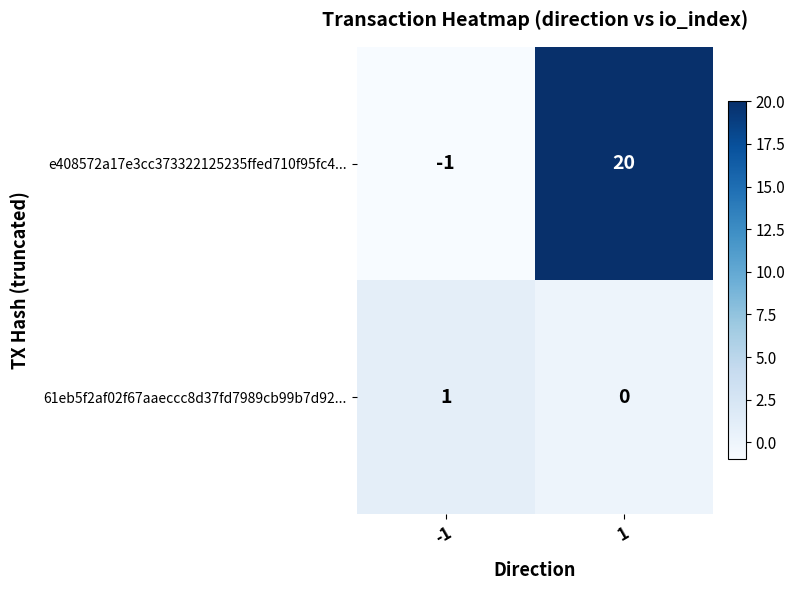

Reading left to right, extract all data points from this chart.

e408572a17e3cc373322125235ffed710f95fc4...: -1	20
61eb5f2af02f67aaeccc8d37fd7989cb99b7d92...: 1	0